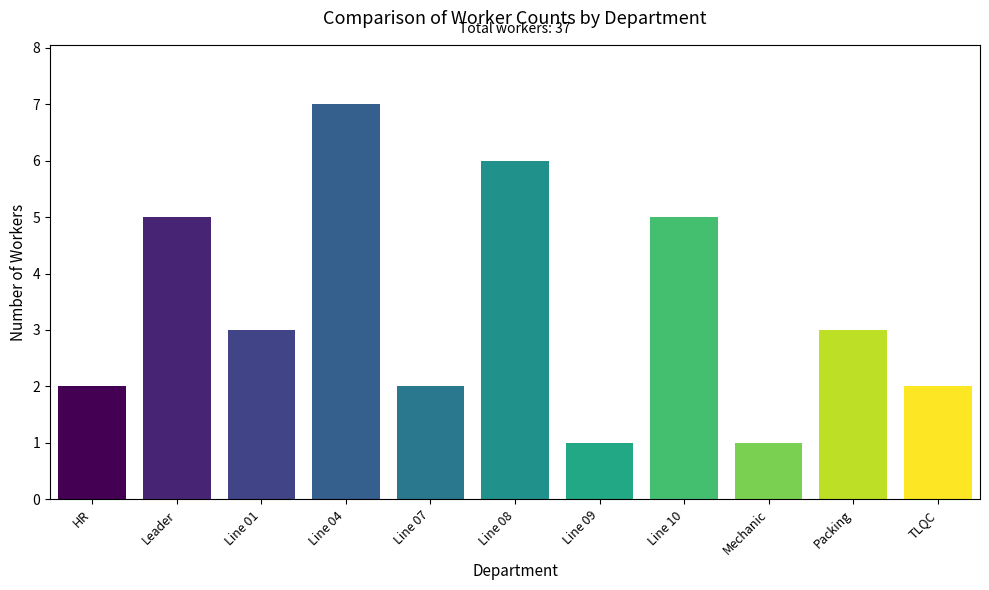

How many data points does each series have?

11